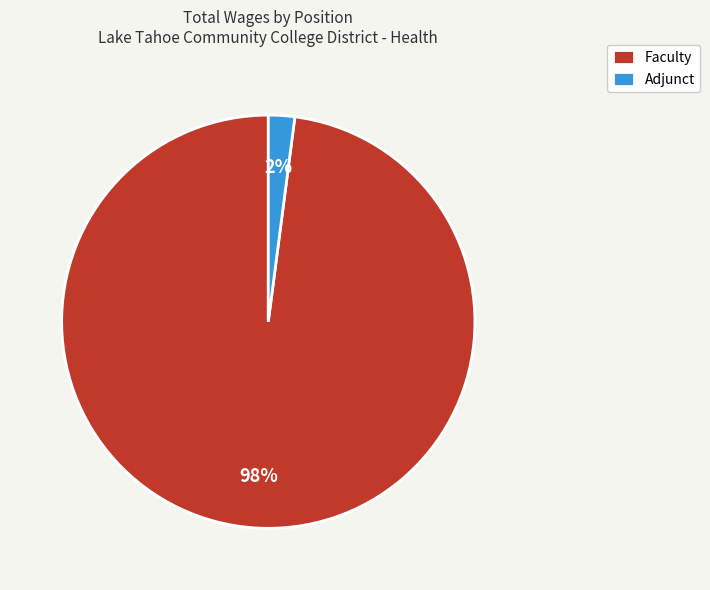

Which slice is the largest?

Faculty